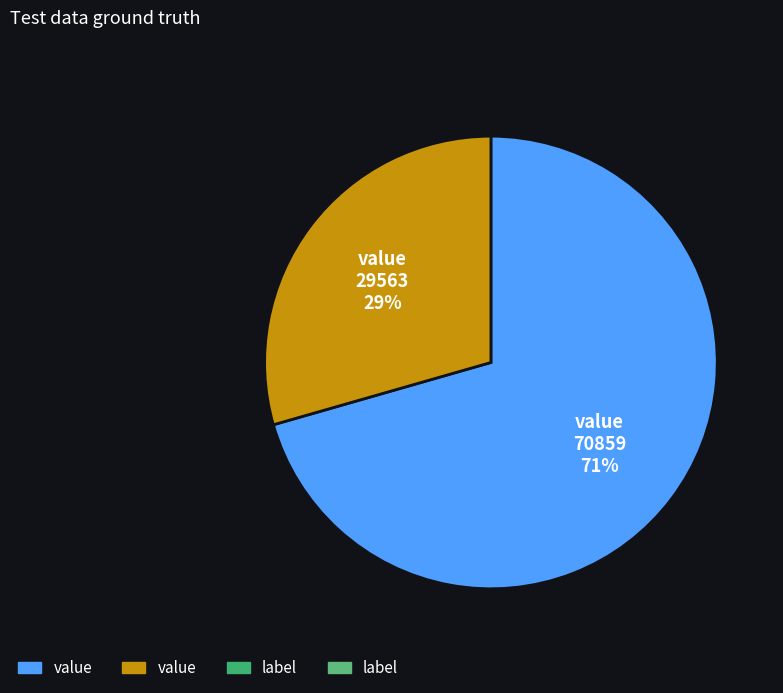

Is there any slice that represents more than half of the pie?

Yes